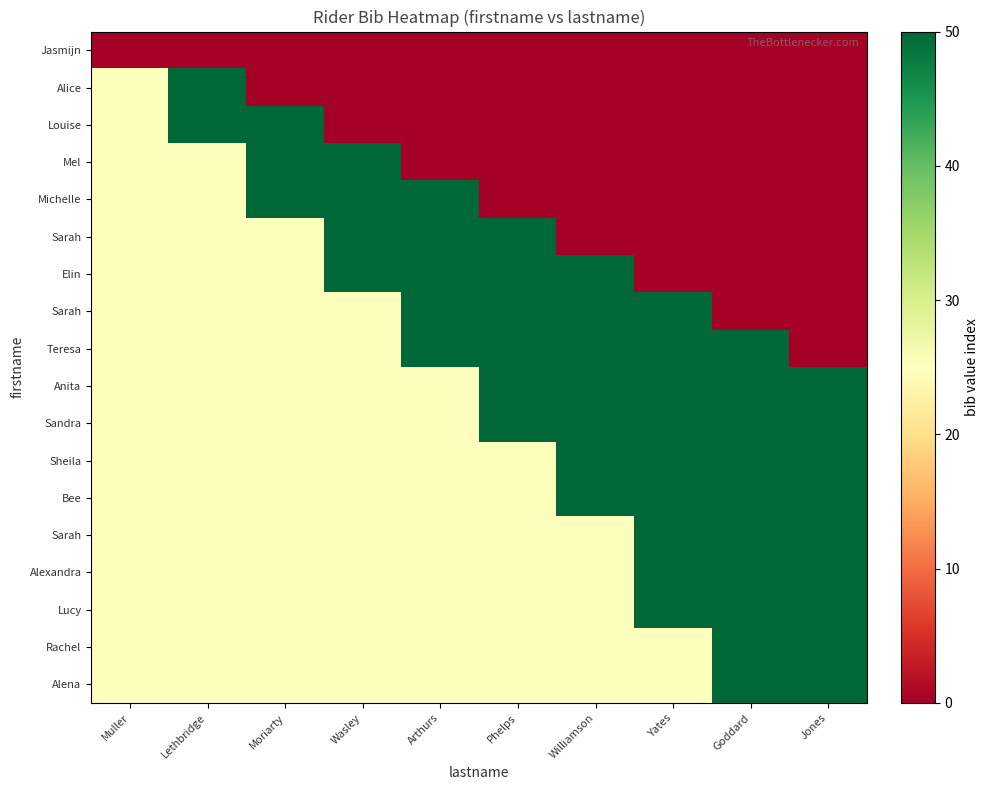

What is the spread (max minus min) of values at Williamson?

50